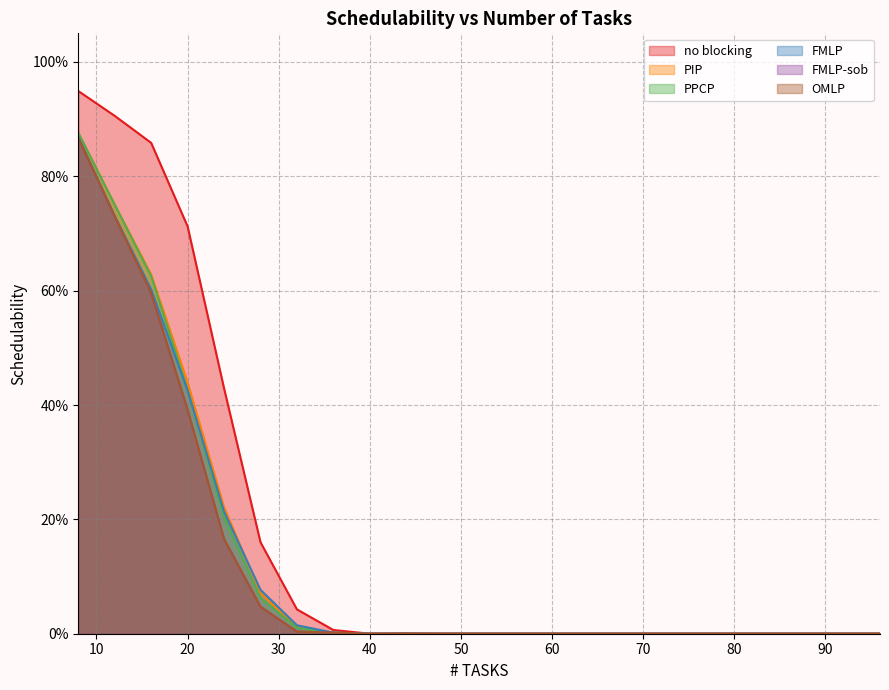

True or false: FMLP-sob and OMLP intersect in this chart.

False